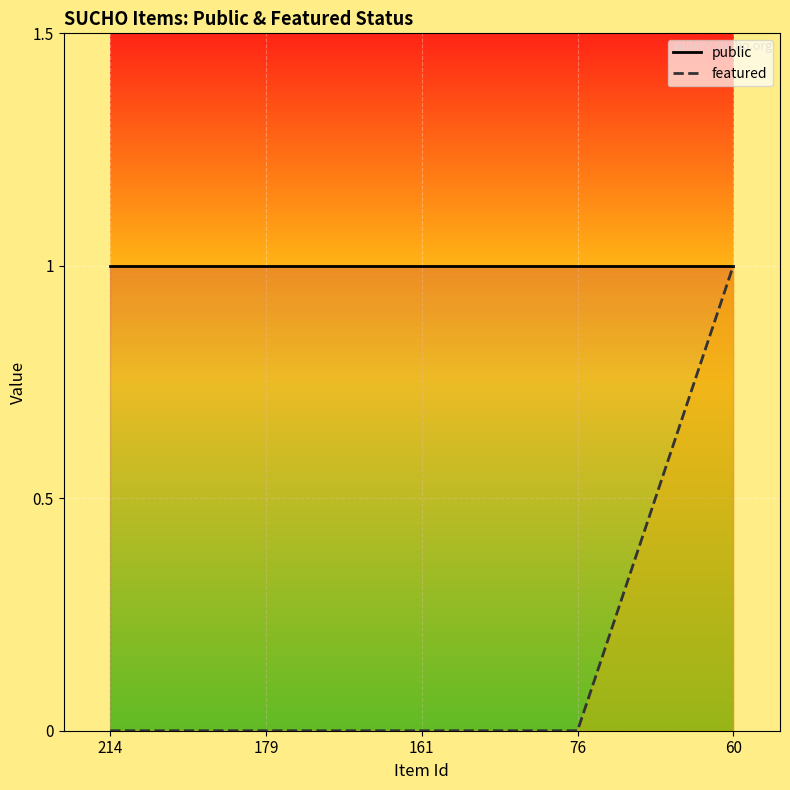

Between 60 and 214, which is larger?

60